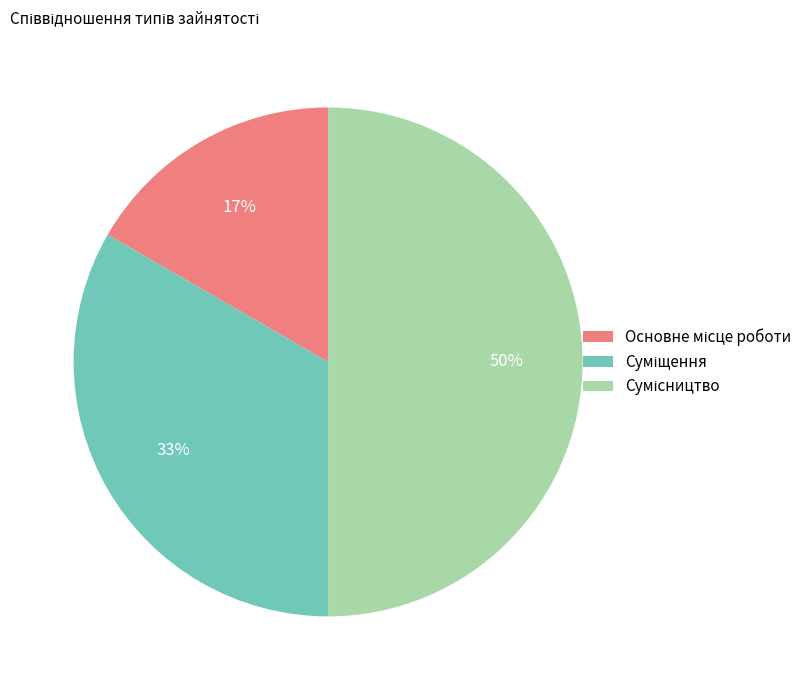

To the nearest percent, what is the average slice percentage?

33%